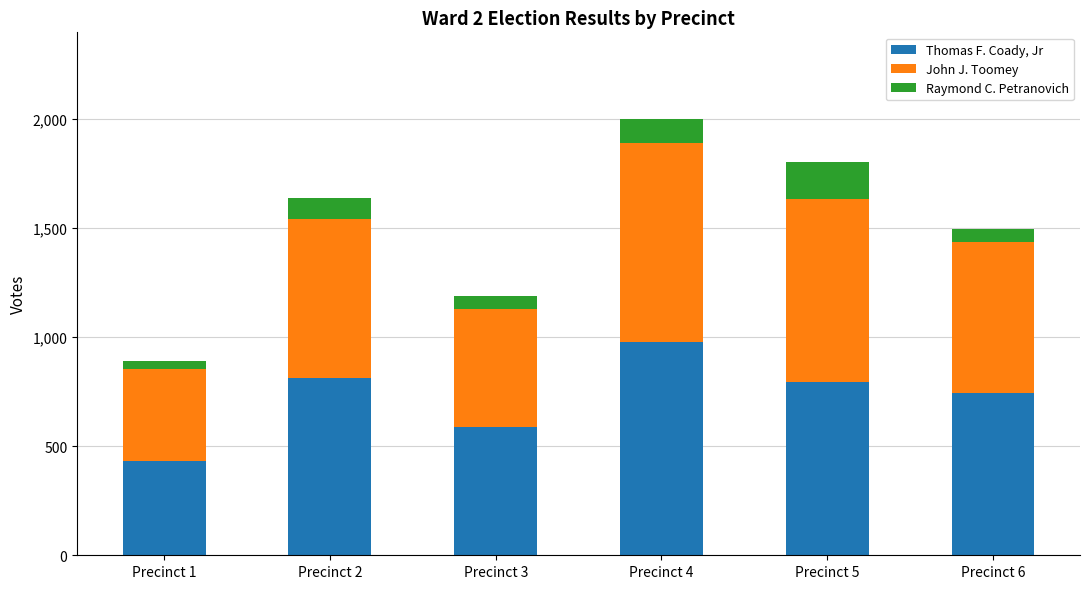

What is the average value of the Thomas F. Coady, Jr series?

725